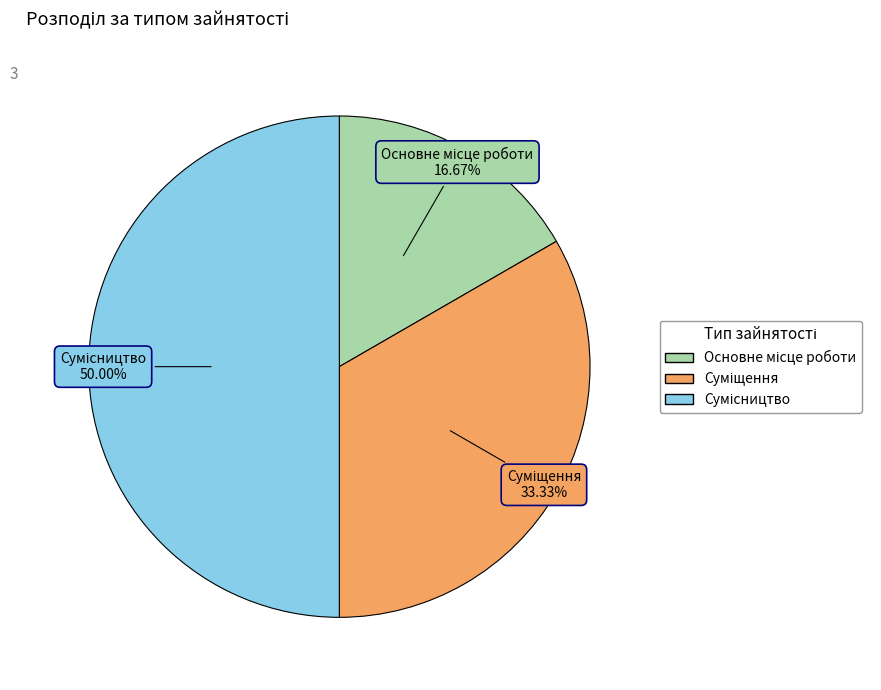

How many segments does this pie chart have?

3